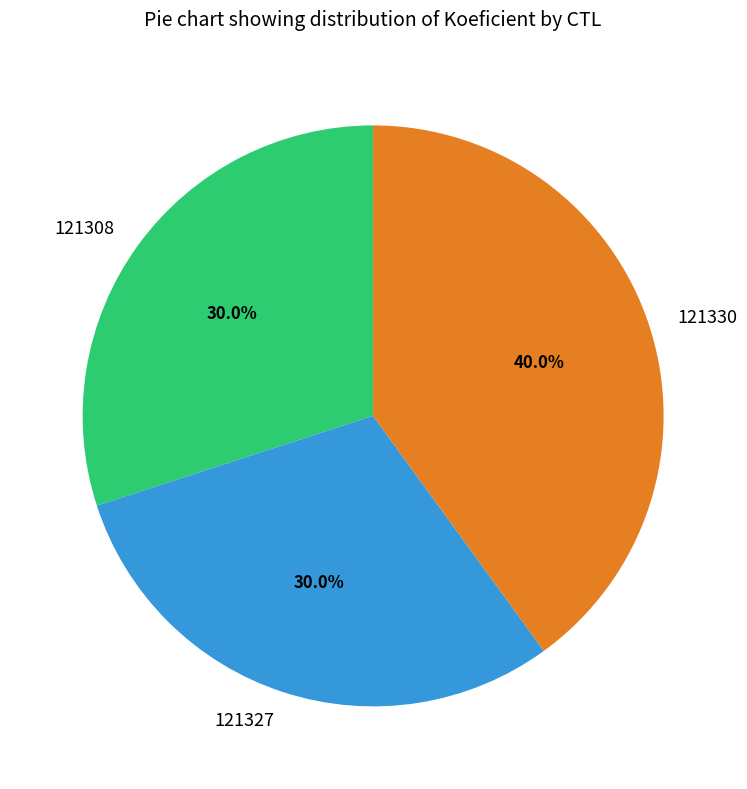

What is the largest slice in the pie chart?

121330